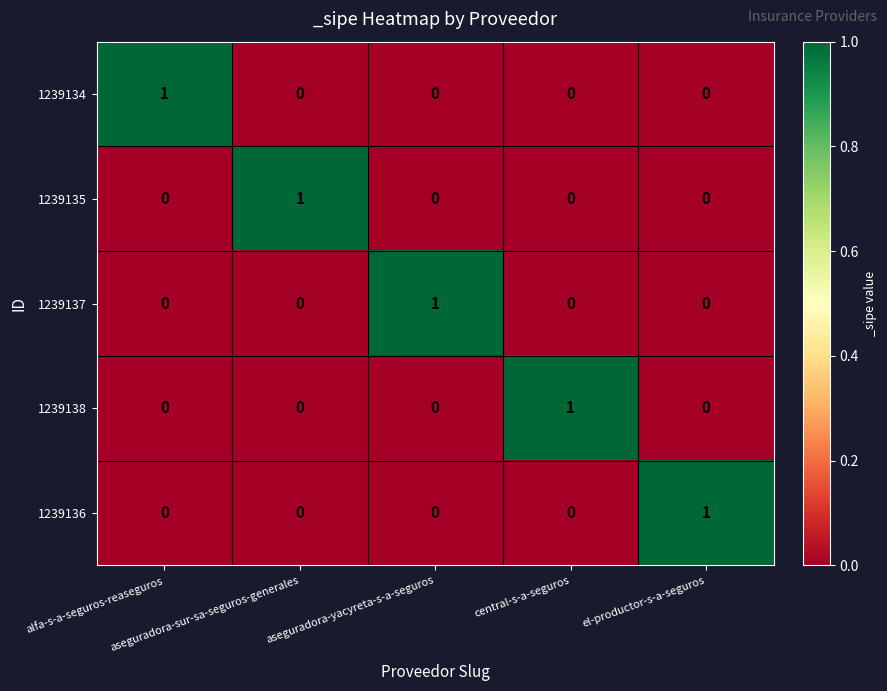

Count the 1239137 values in the range 0 to 1.

5